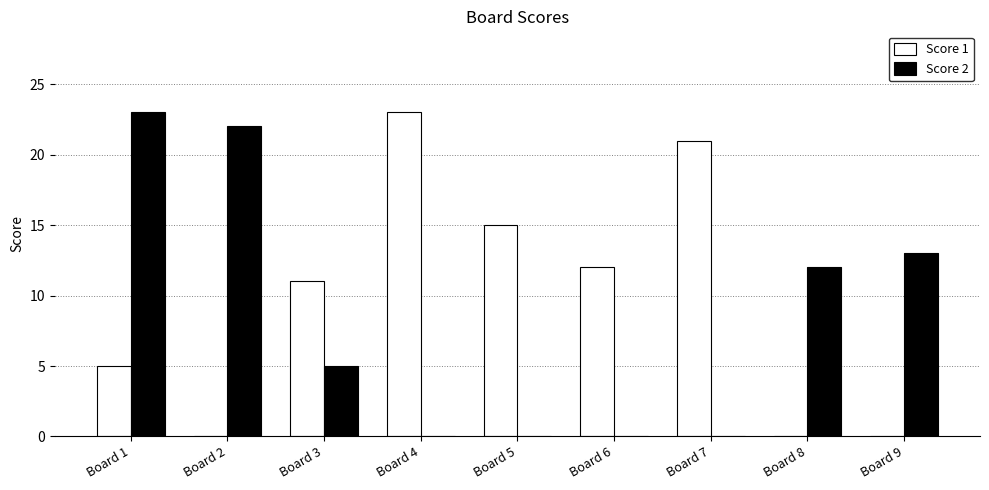

How many distinct data groups are displayed?

2